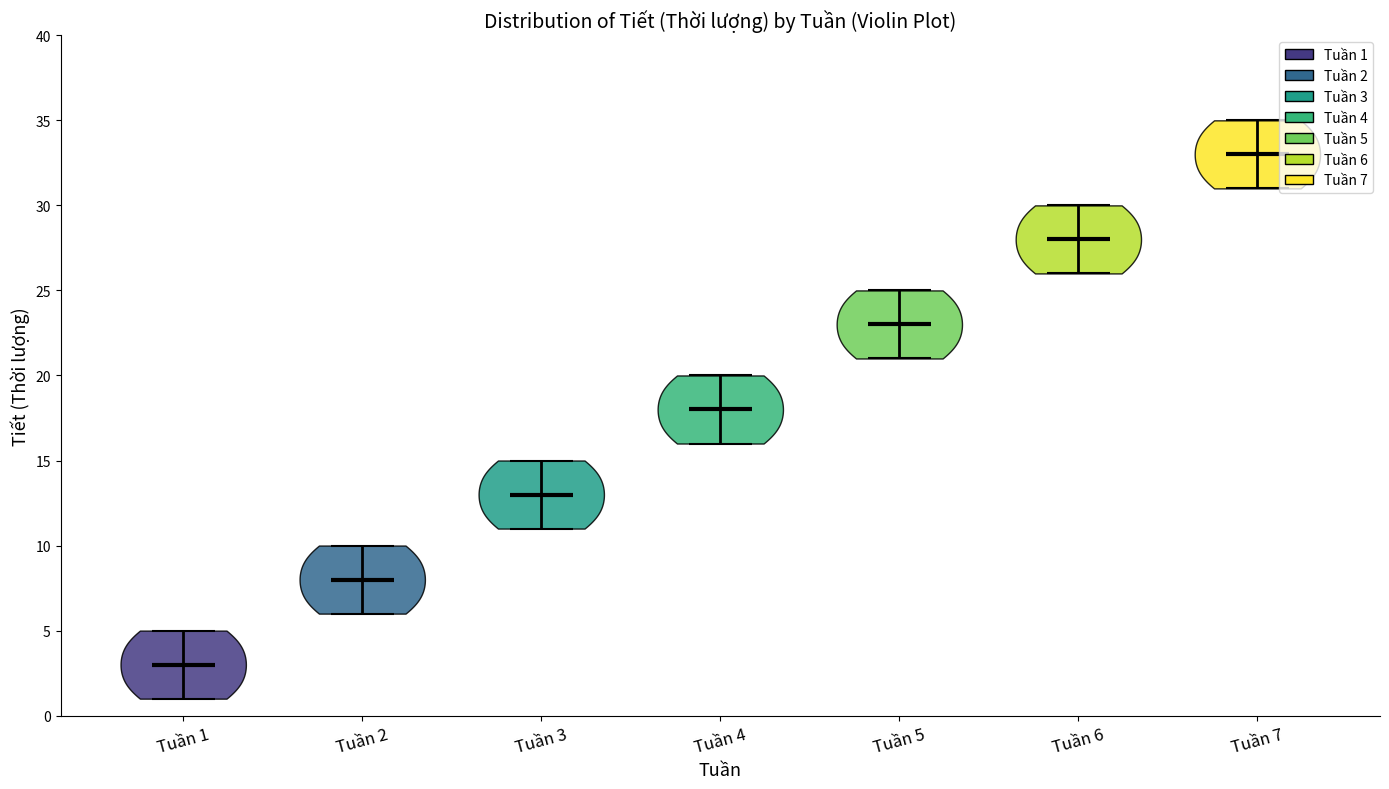

Reading left to right, read every violin against the y-axis: where its median line is, and the lowest and highest points it reaches. The values are not printed on the chart, so give them approximately, as read against the axis.

Tuần 1: median line 3, lowest point 1, highest point 5
Tuần 2: median line 8, lowest point 6, highest point 10
Tuần 3: median line 13, lowest point 11, highest point 15
Tuần 4: median line 18, lowest point 16, highest point 20
Tuần 5: median line 23, lowest point 21, highest point 25
Tuần 6: median line 28, lowest point 26, highest point 30
Tuần 7: median line 33, lowest point 31, highest point 35